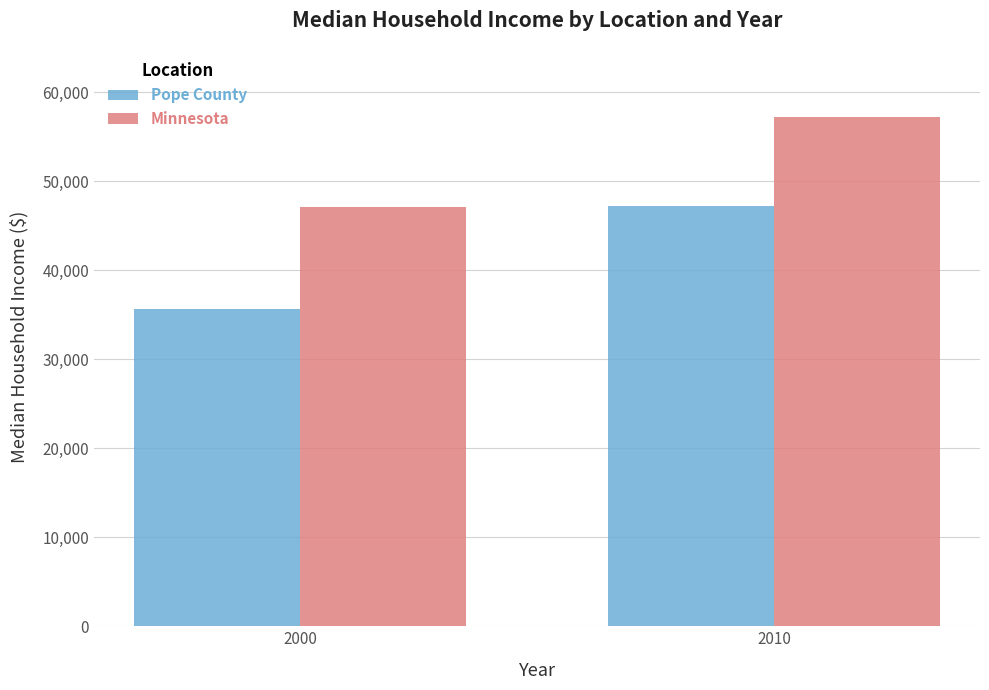

The Minnesota series shows 76230 at 2000. True or false?

False